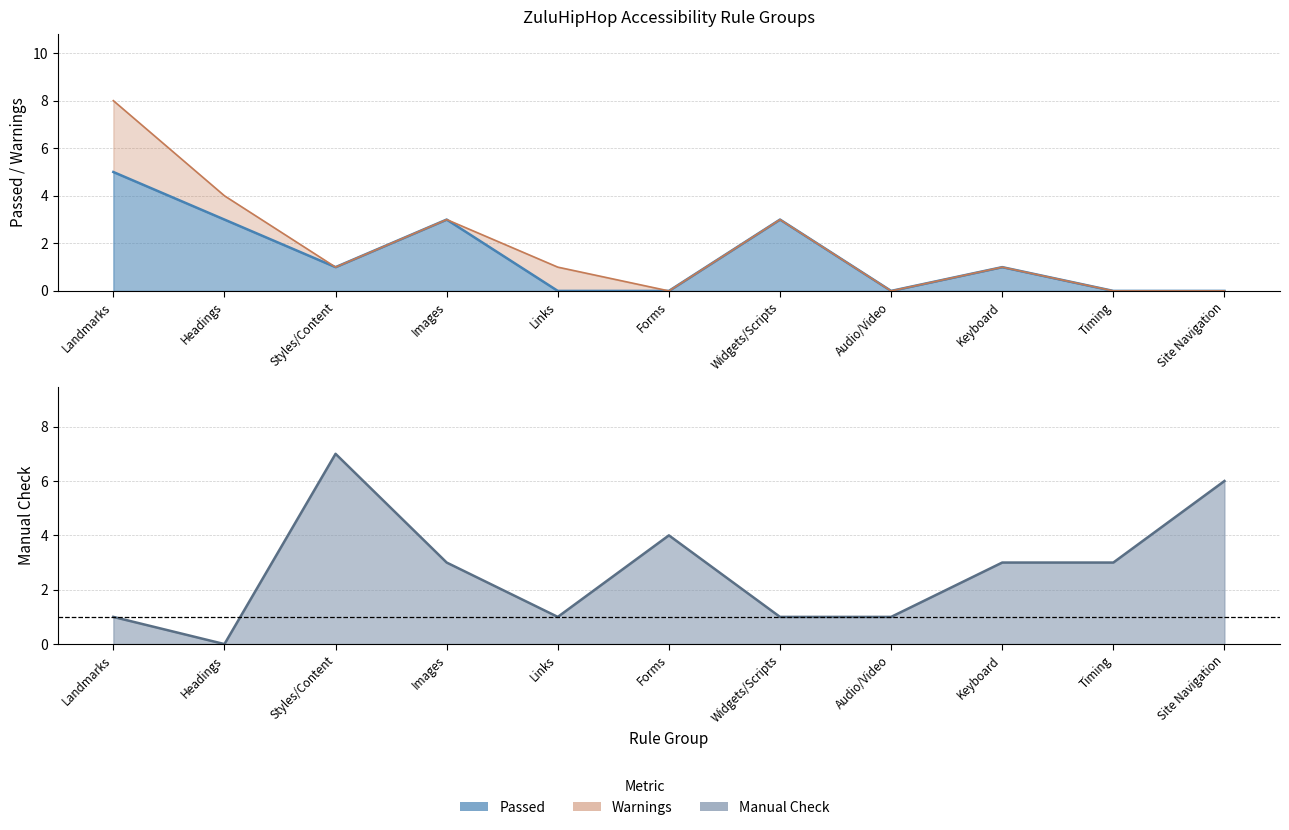

Between which two adjacent categories do Manual Check and Passed first intersect?

Headings and Styles/Content